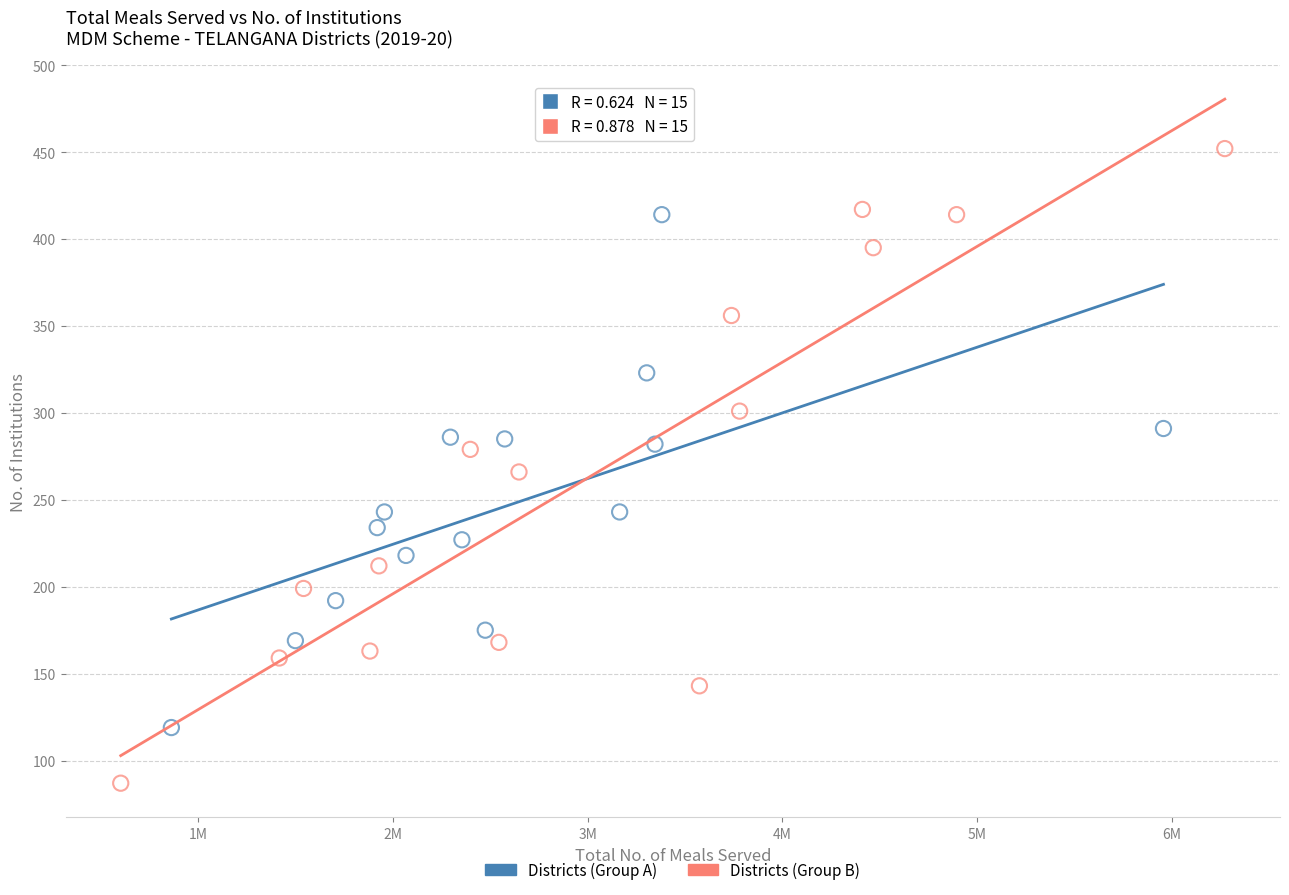

What are all the series names shown in the legend?

Districts (Group A), Districts (Group B)